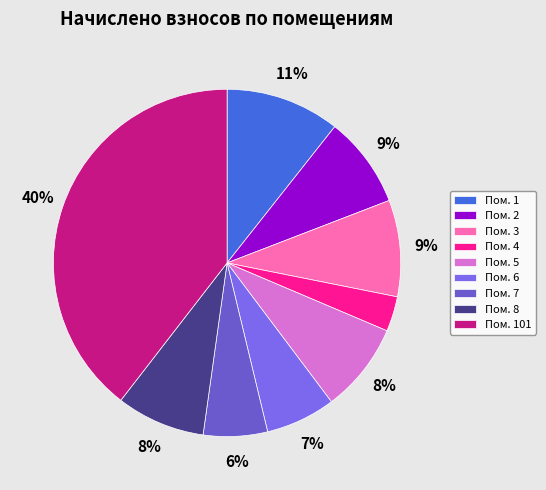

True or false: Пом. 4 accounts for 3% of the total.

True